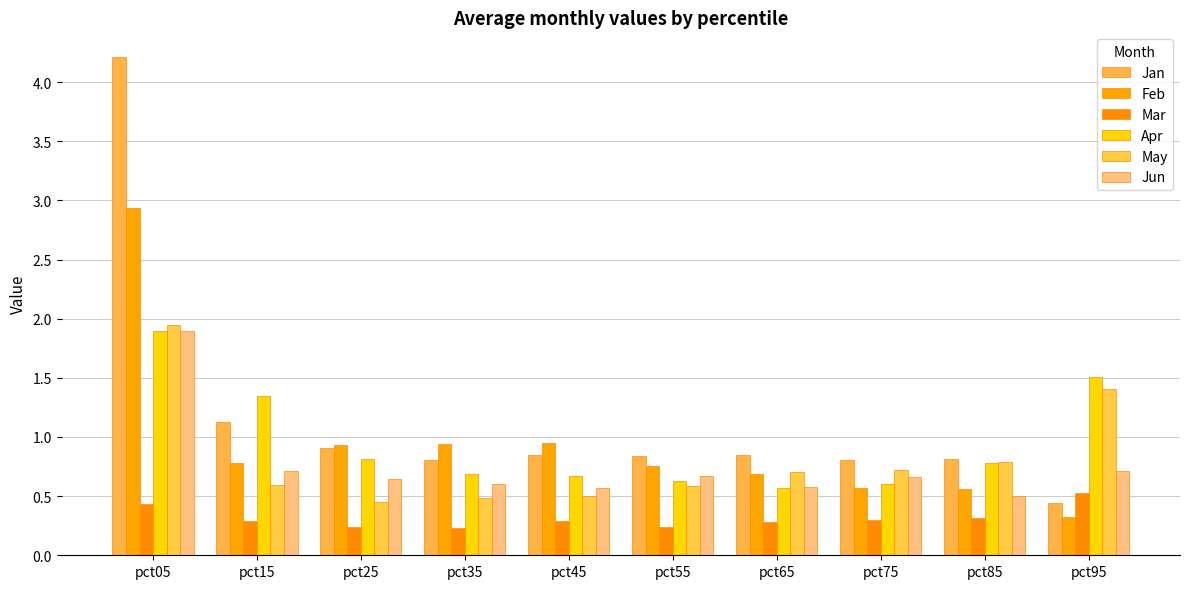

What is the sum of all Jun values?

7.5